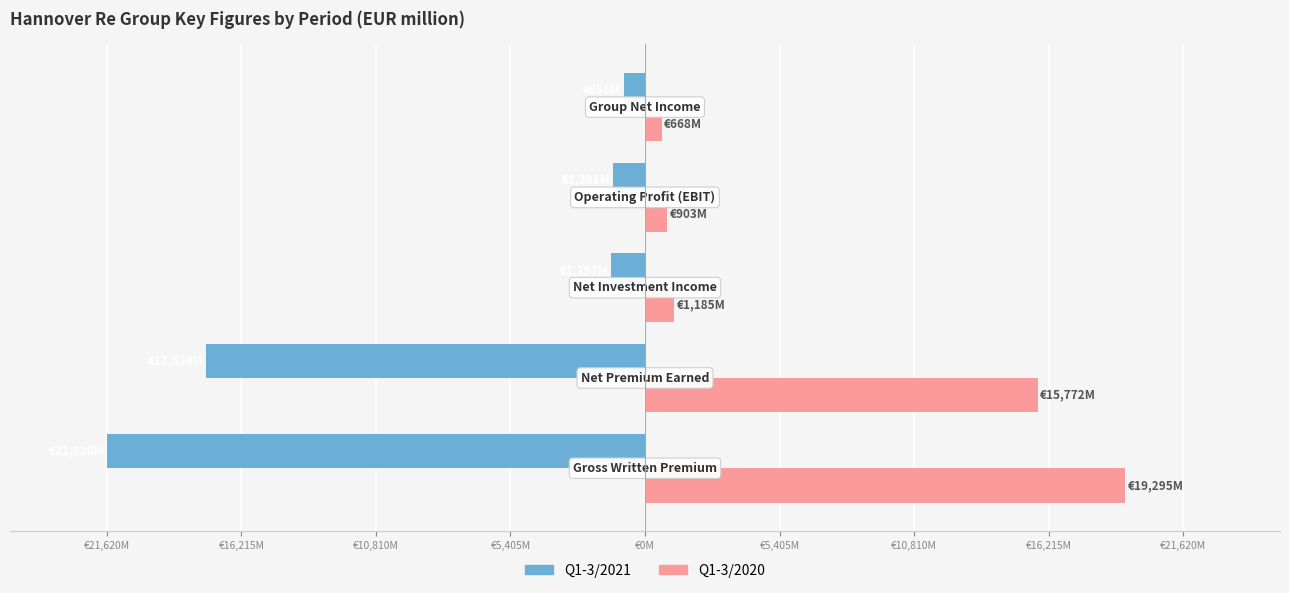

What is the value of the Q1-3/2021 bar at the 3rd from the left?

-1356.9